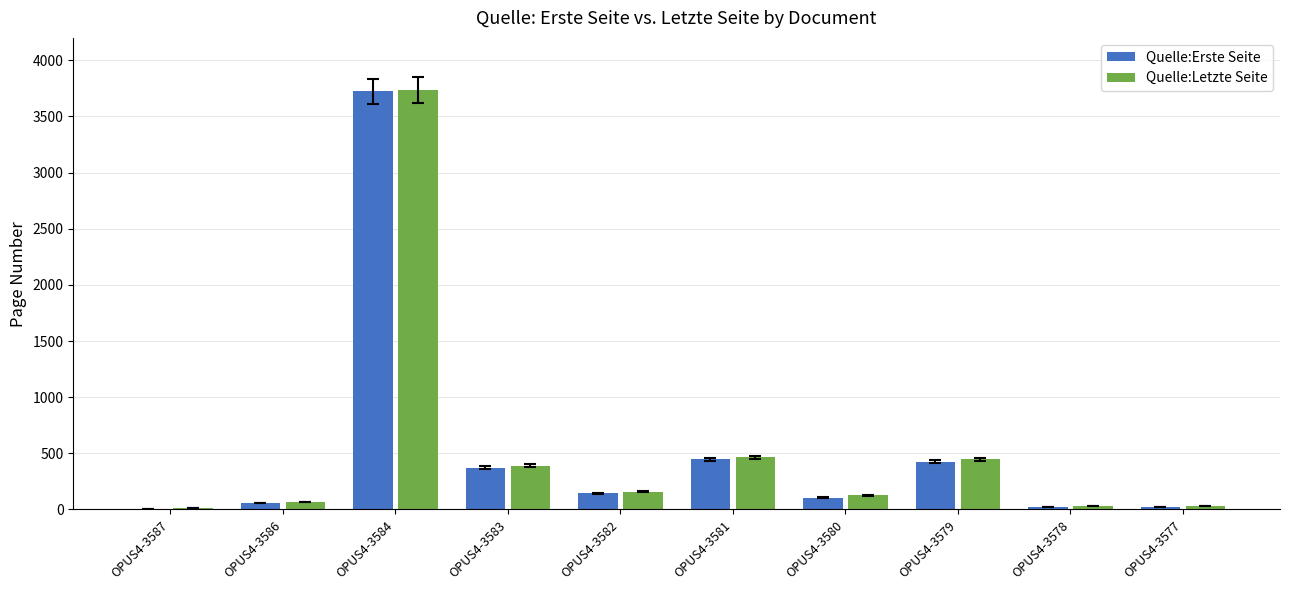

What is the sum of all Quelle:Letzte Seite values?

5458